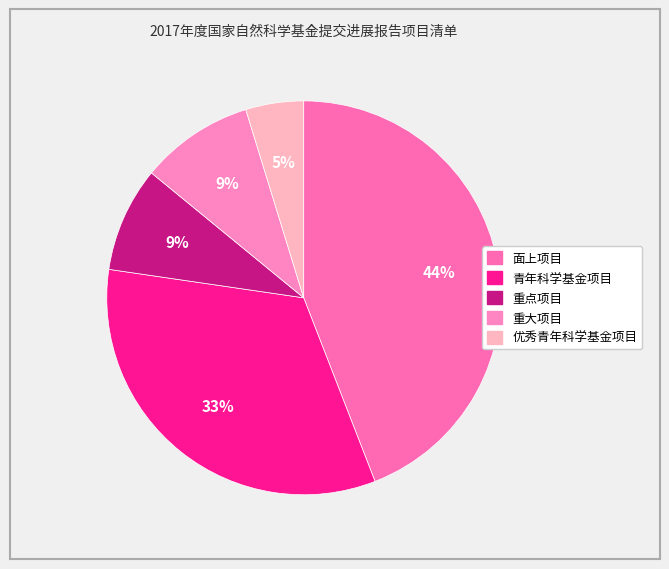

Rank the categories by value from lowest to highest.

优秀青年科学基金项目, 重点项目, 重大项目, 青年科学基金项目, 面上项目